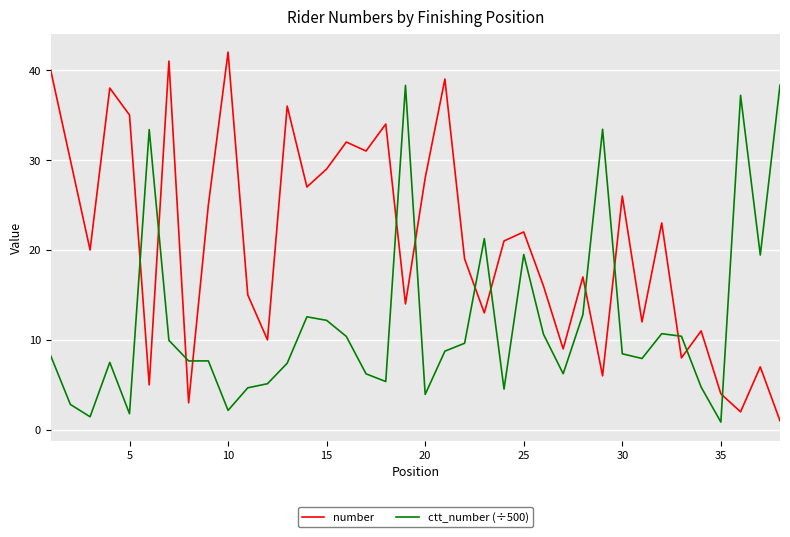

What is the greatest value displayed?

42.0